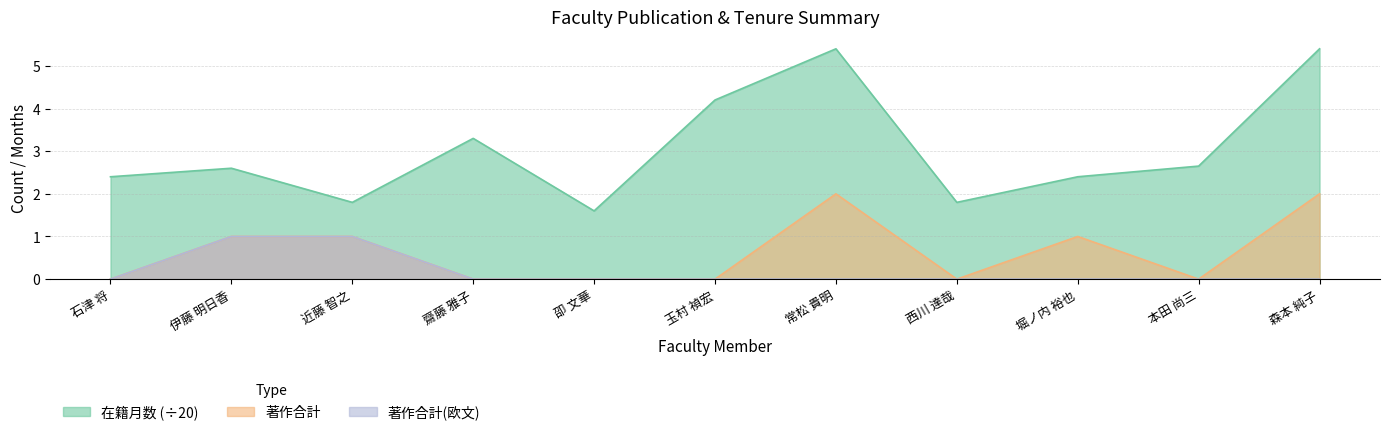

Which series has the largest range (max minus min)?

在籍月数 (÷20)